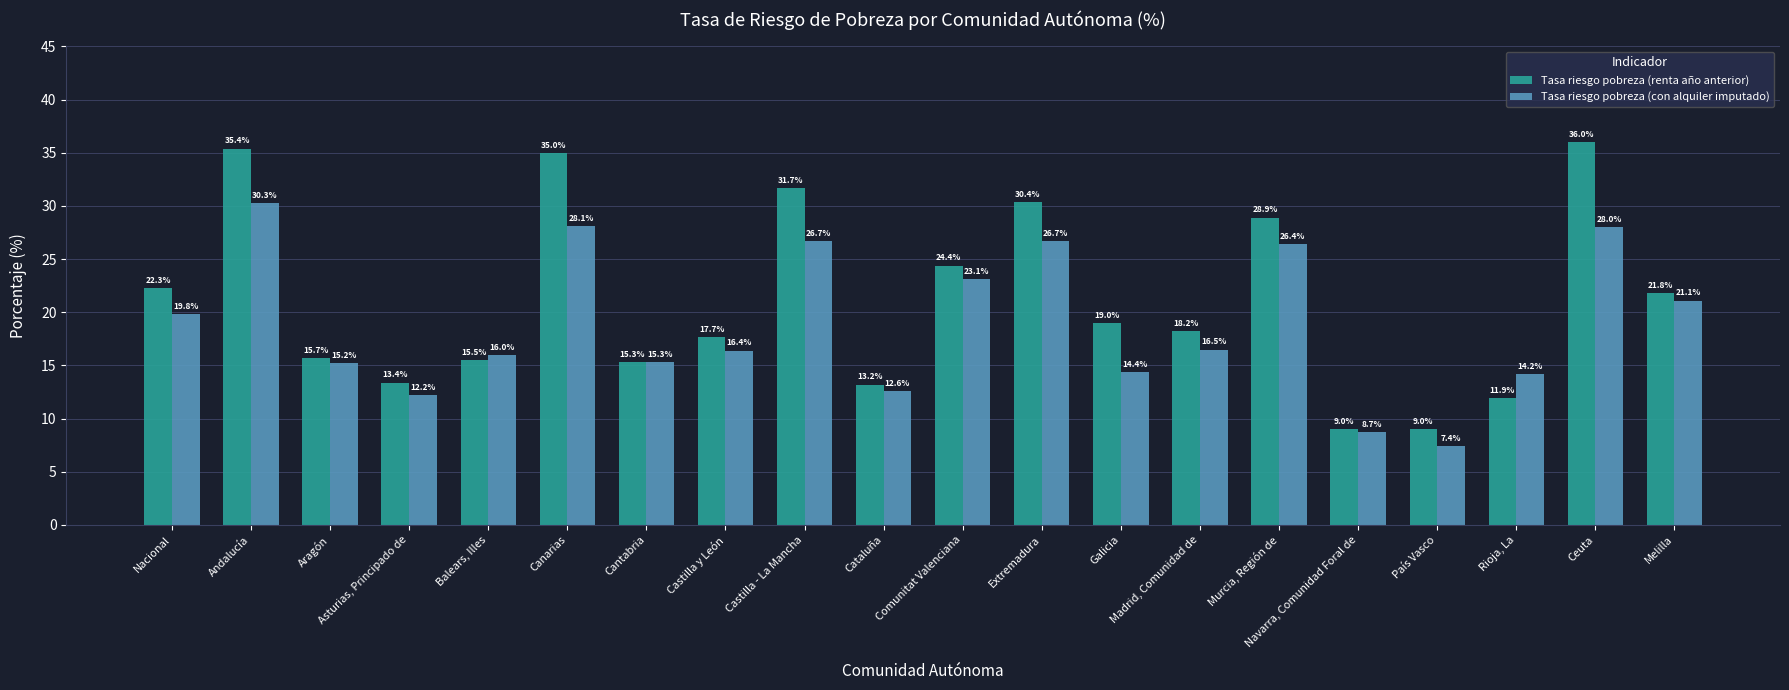

Reading right to left, extract all data points from this chart.

Tasa riesgo pobreza (renta año anterior): Melilla=21.8	Ceuta=36.0	Rioja, La=11.9	País Vasco=9.0	Navarra, Comunidad Foral de=9.0	Murcia, Región de=28.9	Madrid, Comunidad de=18.2	Galicia=19.0	Extremadura=30.4	Comunitat Valenciana=24.4	Cataluña=13.2	Castilla - La Mancha=31.7	Castilla y León=17.7	Cantabria=15.3	Canarias=35.0	Balears, Illes=15.5	Asturias, Principado de=13.4	Aragón=15.7	Andalucía=35.4	Nacional=22.3
Tasa riesgo pobreza (con alquiler imputado): Melilla=21.1	Ceuta=28.0	Rioja, La=14.2	País Vasco=7.4	Navarra, Comunidad Foral de=8.7	Murcia, Región de=26.4	Madrid, Comunidad de=16.5	Galicia=14.4	Extremadura=26.7	Comunitat Valenciana=23.1	Cataluña=12.6	Castilla - La Mancha=26.7	Castilla y León=16.4	Cantabria=15.3	Canarias=28.1	Balears, Illes=16.0	Asturias, Principado de=12.2	Aragón=15.2	Andalucía=30.3	Nacional=19.8